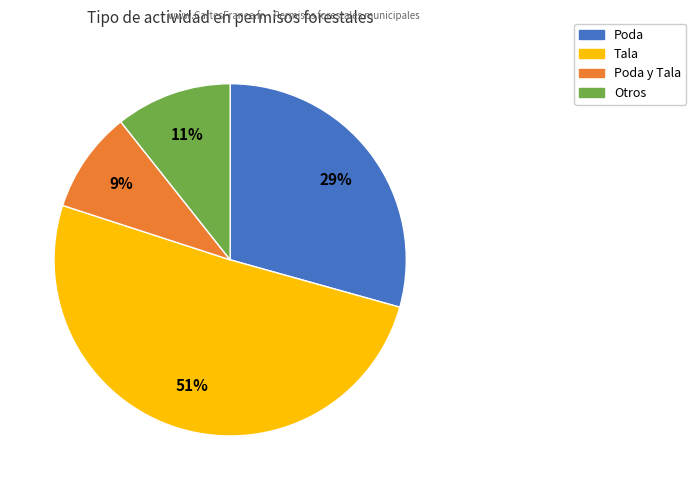

Is there any slice that represents more than half of the pie?

Yes